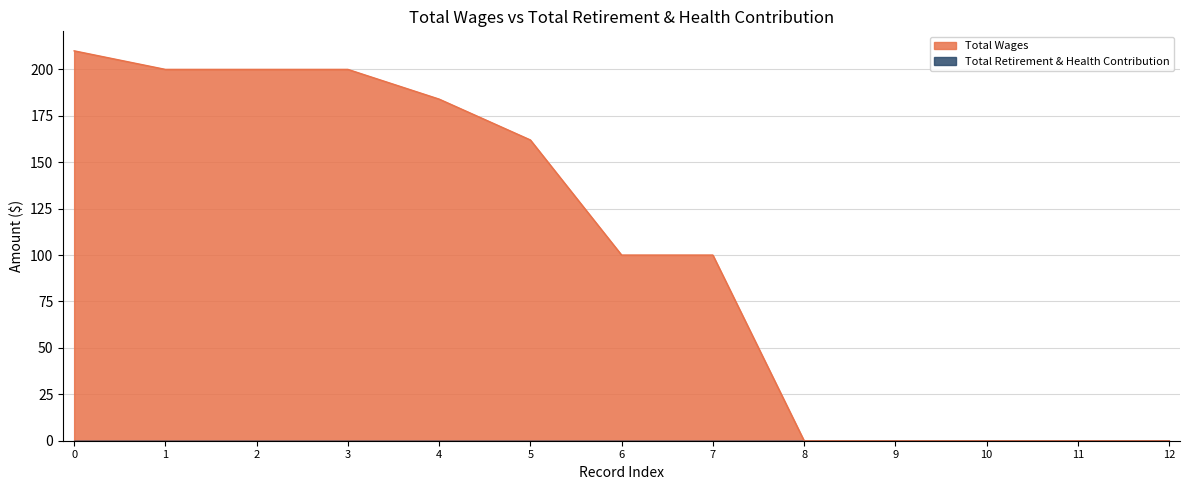

True or false: the data has more than 0 interior local peaks.

False